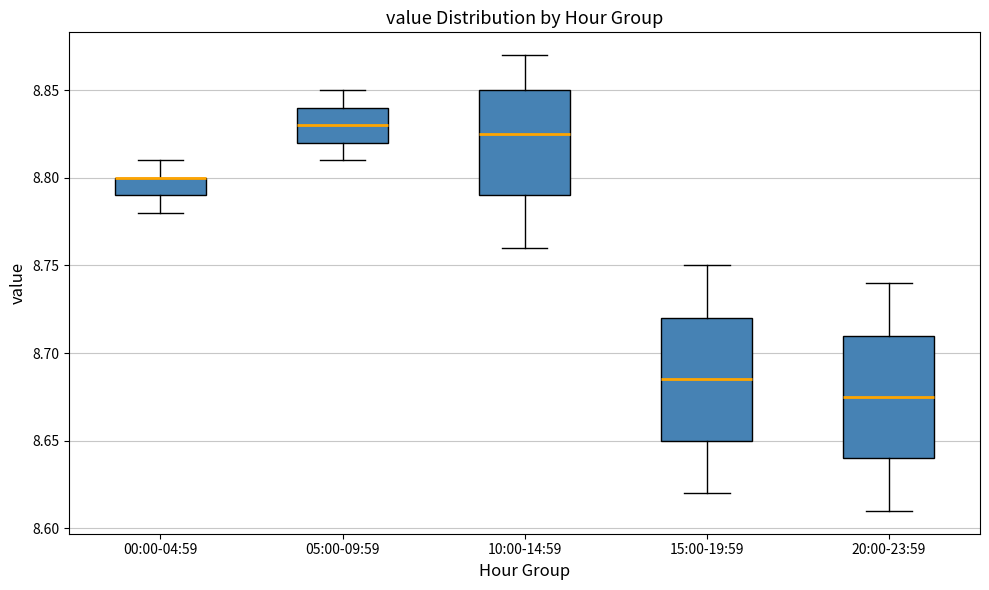

Reading left to right, read every box against the y-axis: the position of its median line, the range the box covers, and the ends of its whiskers. The values are not printed on the chart, so give them approximately, as read against the axis.

00:00-04:59: median 8.800 (drawn on the box's upper edge), box 8.790 to 8.800, whiskers 8.780 to 8.810
05:00-09:59: median 8.830, box 8.820 to 8.840, whiskers 8.810 to 8.850
10:00-14:59: median 8.825, box 8.790 to 8.850, whiskers 8.760 to 8.870
15:00-19:59: median 8.685, box 8.650 to 8.720, whiskers 8.620 to 8.750
20:00-23:59: median 8.675, box 8.640 to 8.710, whiskers 8.610 to 8.740